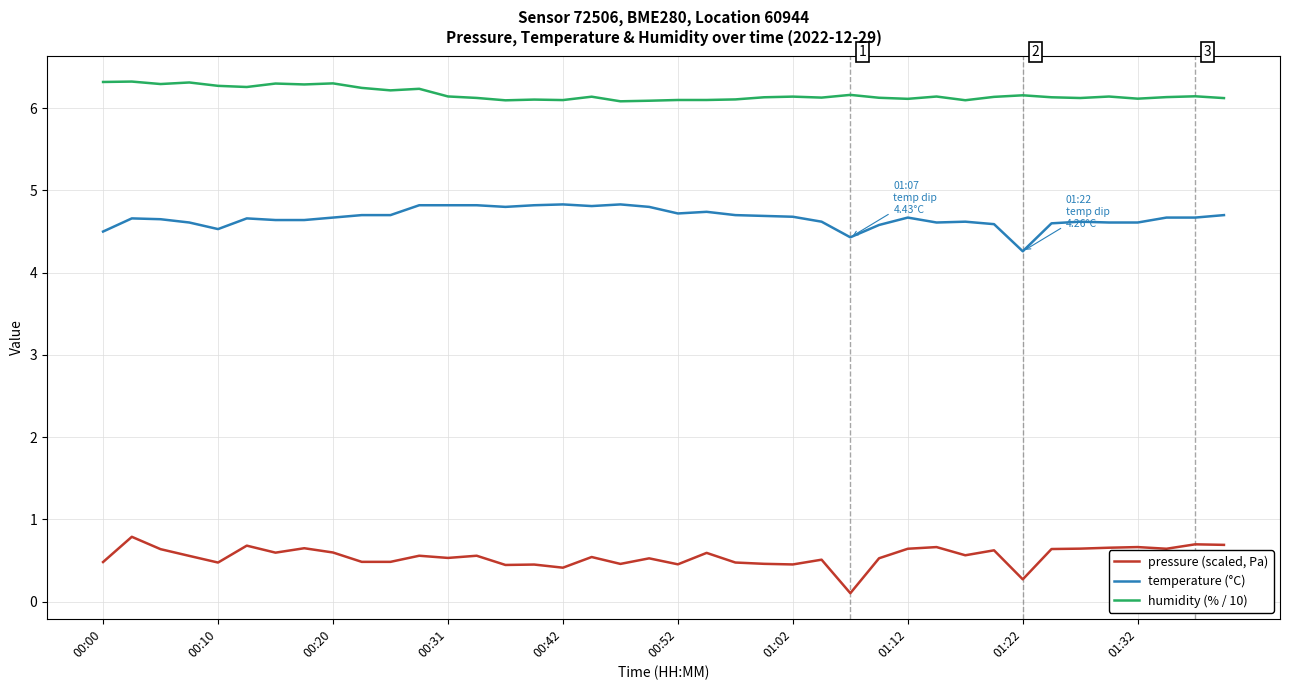

List the series in order of their overall mean, lowest first.

pressure (scaled, Pa), temperature (°C), humidity (% / 10)